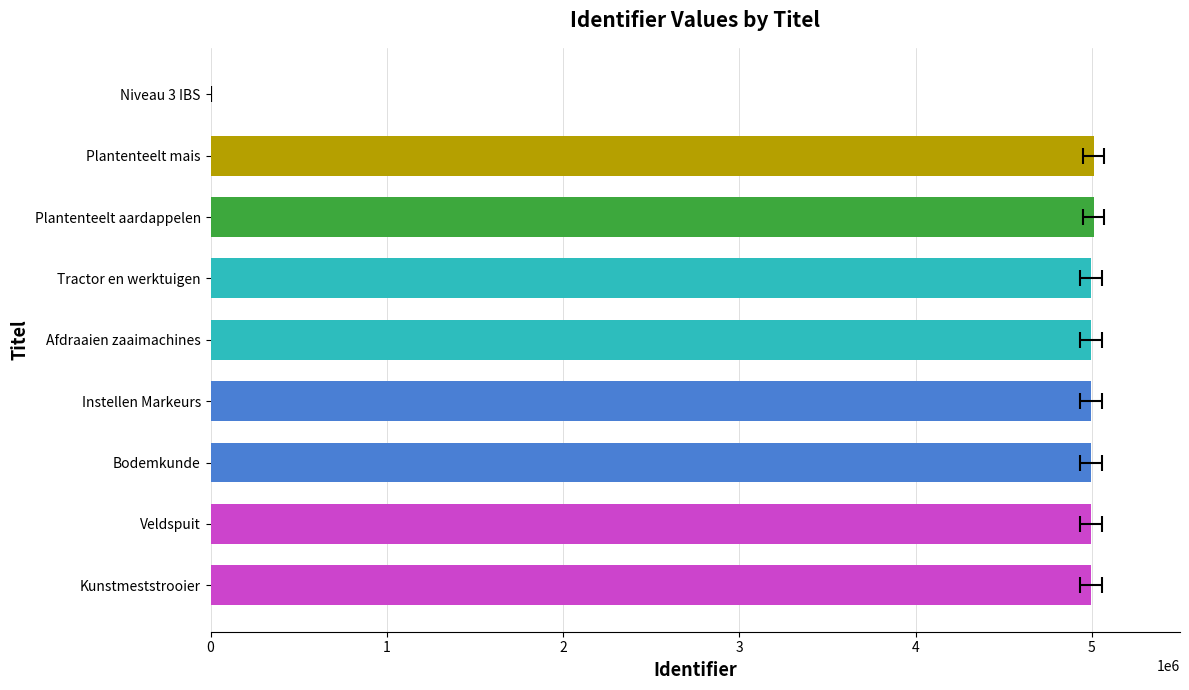

The value at Afdraaien zaaimachines is 8087121. True or false?

False